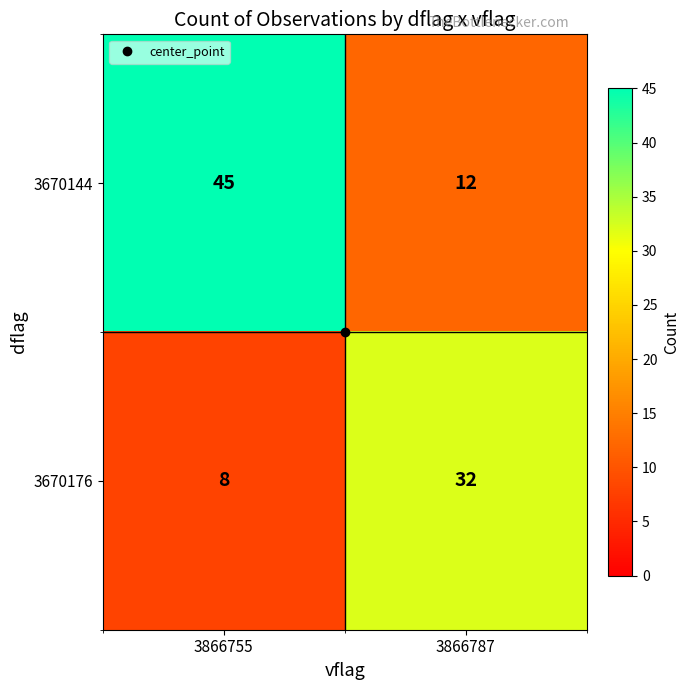

What is the maximum value for 3670144?

45